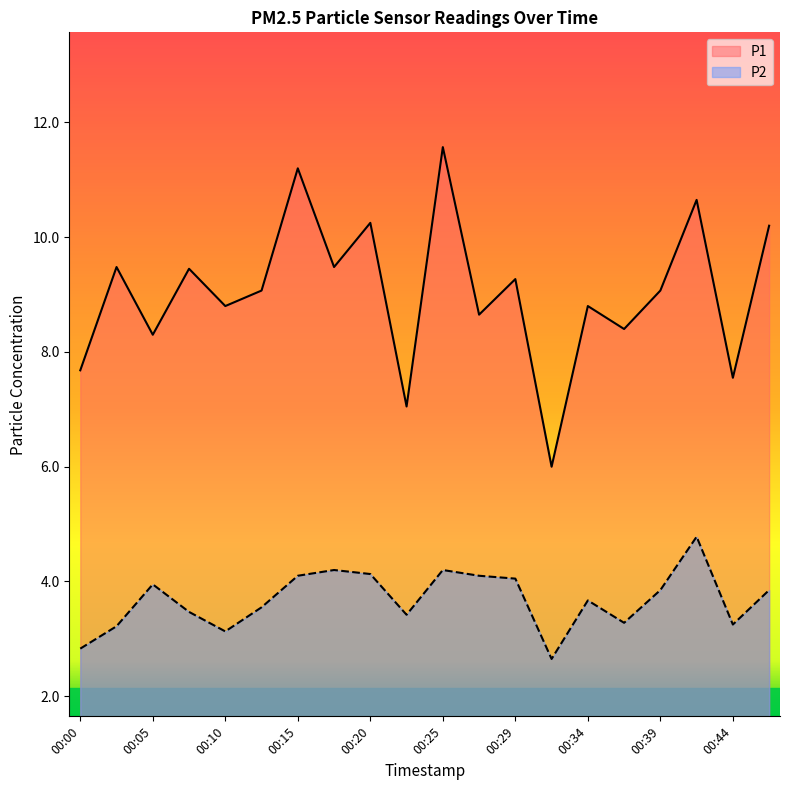

Is it true that P2 equals 2.8 at 00:00?

True